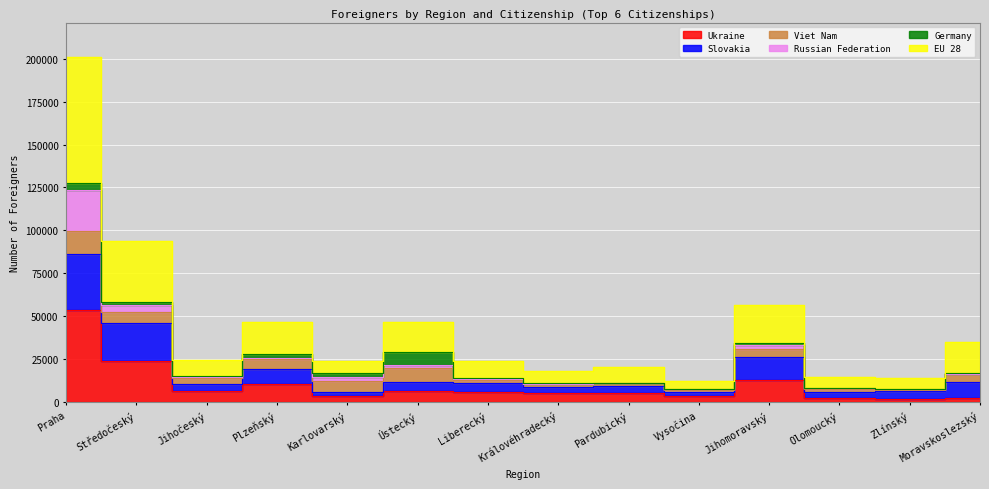

Which category has the lowest value in the EU 28 series?

Vysočina